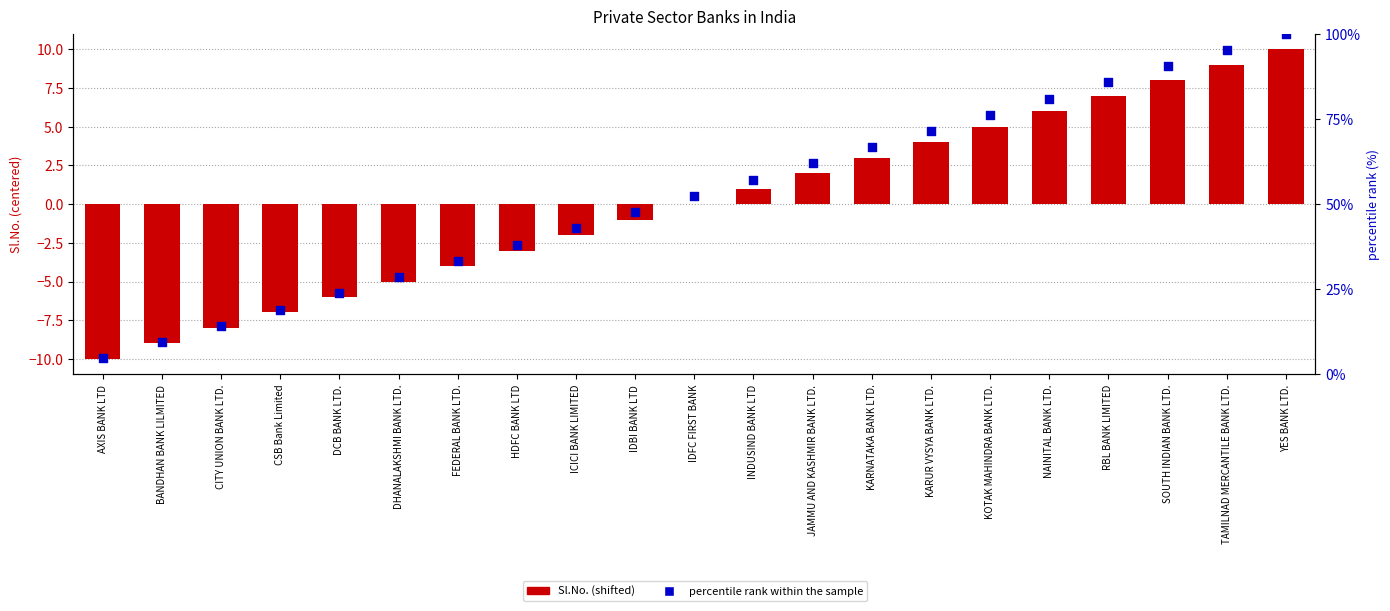

Which series has the largest total across all categories?

percentile rank within the sample